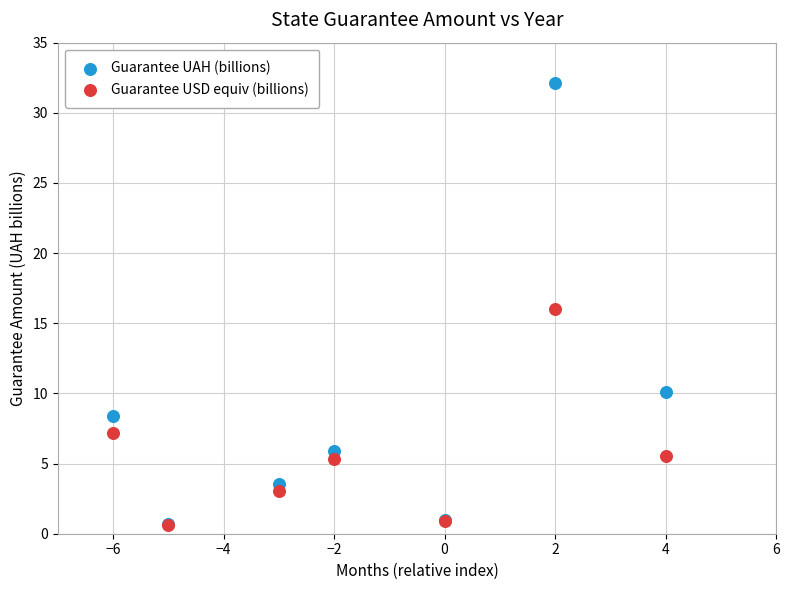

What are all the series names shown in the legend?

Guarantee UAH (billions), Guarantee USD equiv (billions)